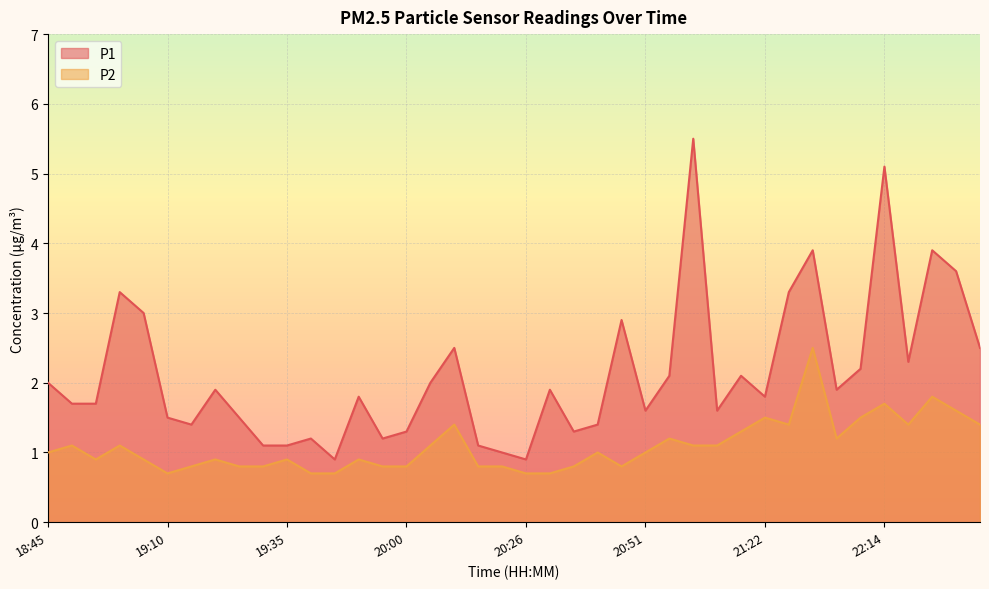

Which category has the highest value across all series?

21:07